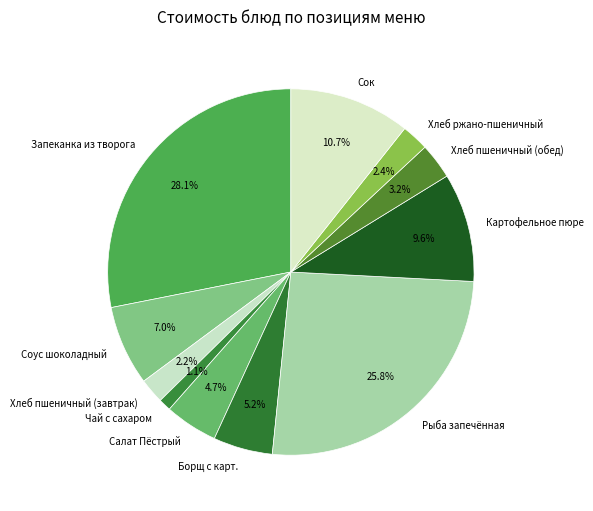

To the nearest percent, what is the difference between the largest and smallest slice percentages?

27%